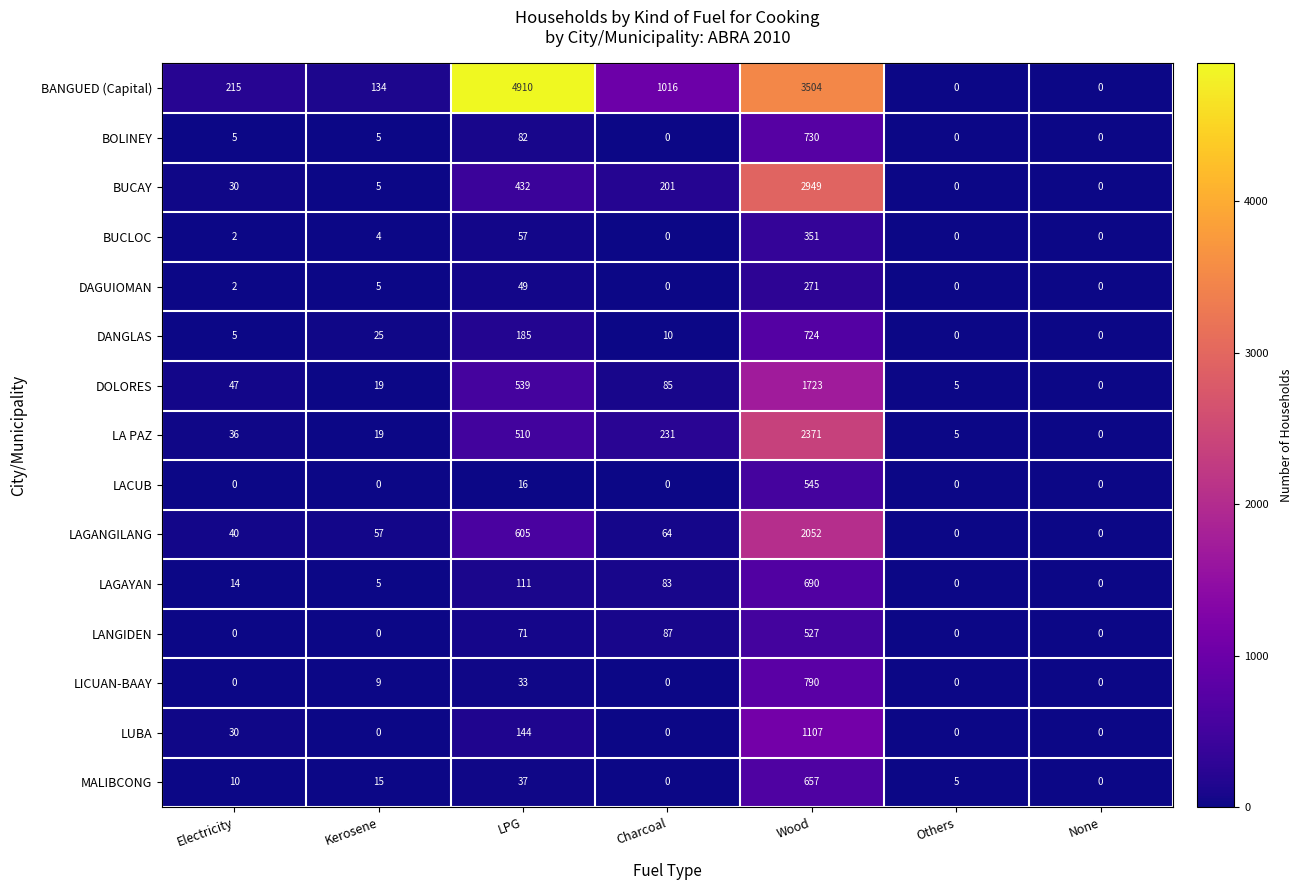

What is the average value of the BANGUED (Capital) series?

1397